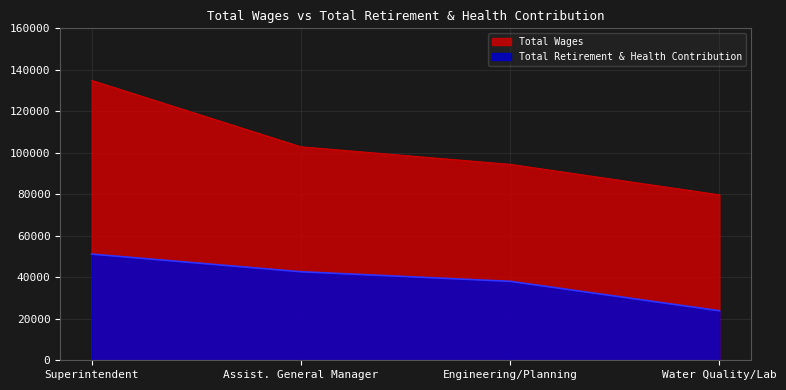

How many lines are shown in the chart?

2